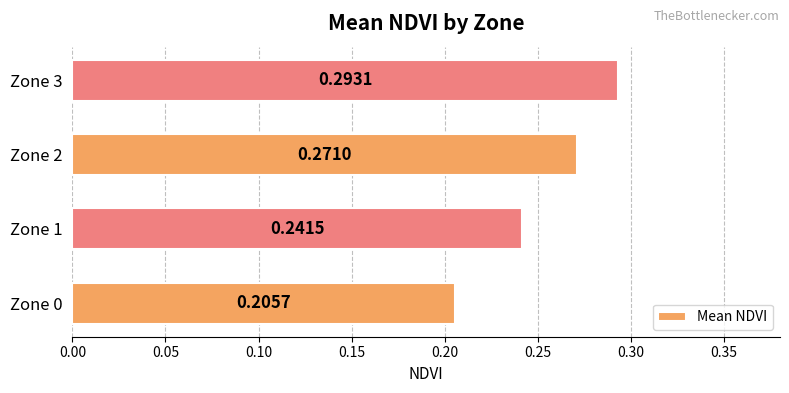

What is the difference between the maximum and minimum values?

0.1